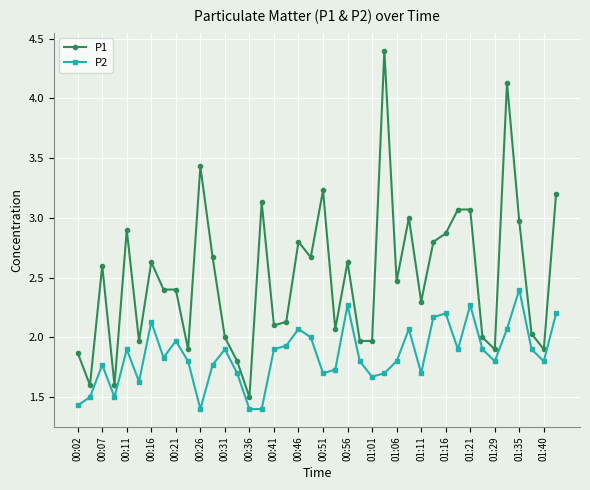

True or false: P2 and P1 cross at least once.

False